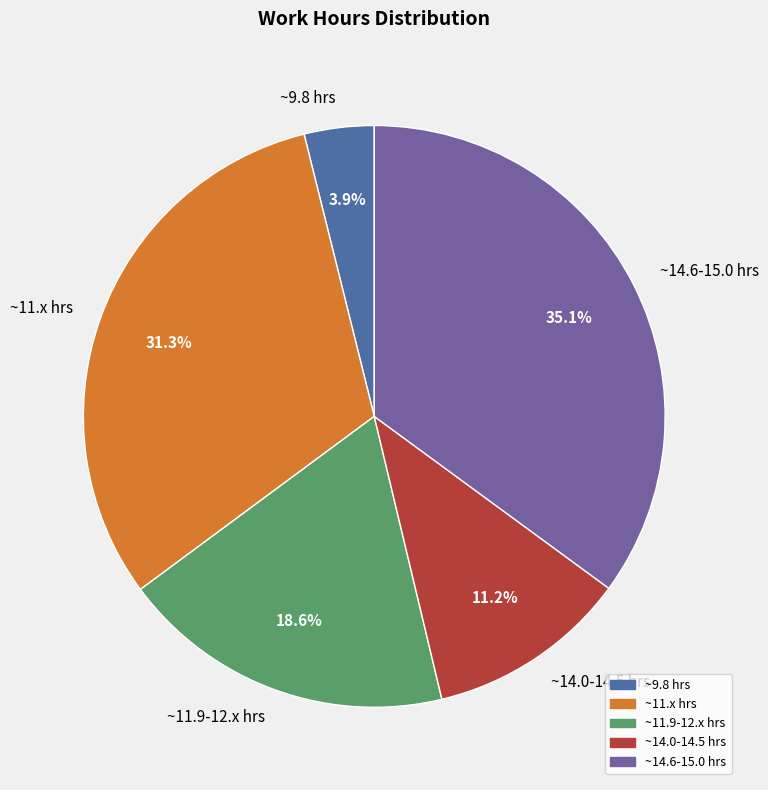

What is the largest slice in the pie chart?

~14.6-15.0 hrs